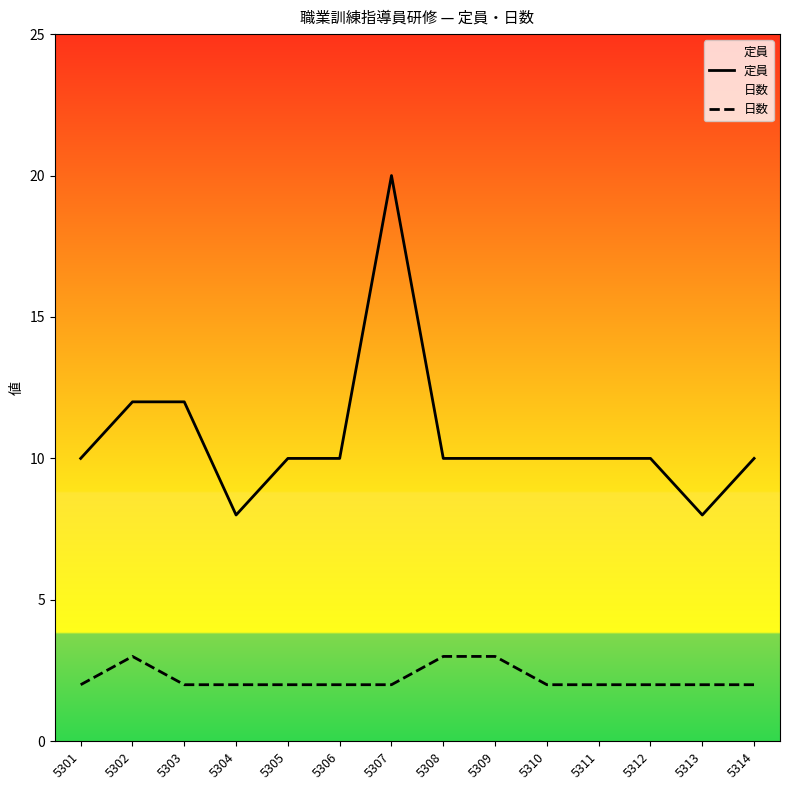

Reading left to right, what are all the values shown in this chart?

定員: 5301=10	5302=12	5303=12	5304=8	5305=10	5306=10	5307=20	5308=10	5309=10	5310=10	5311=10	5312=10	5313=8	5314=10
日数: 5301=2	5302=3	5303=2	5304=2	5305=2	5306=2	5307=2	5308=3	5309=3	5310=2	5311=2	5312=2	5313=2	5314=2